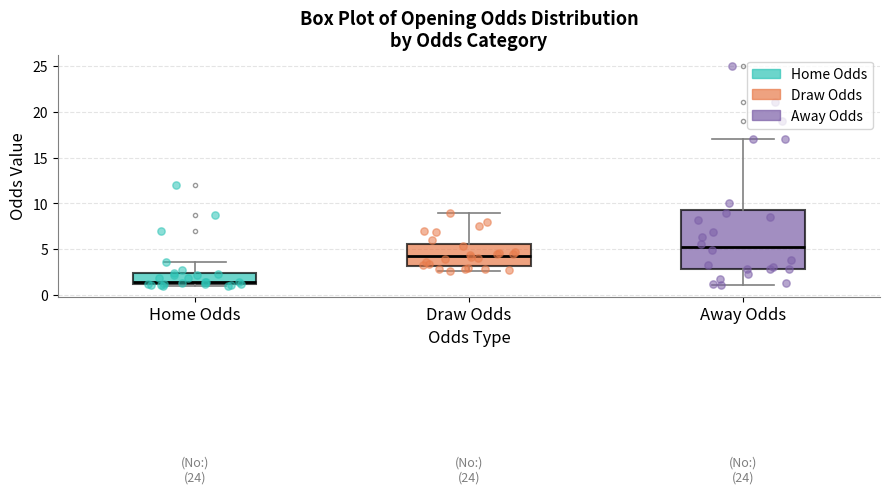

Which box is the tallest, from its lower edge to its upper edge?

Away Odds